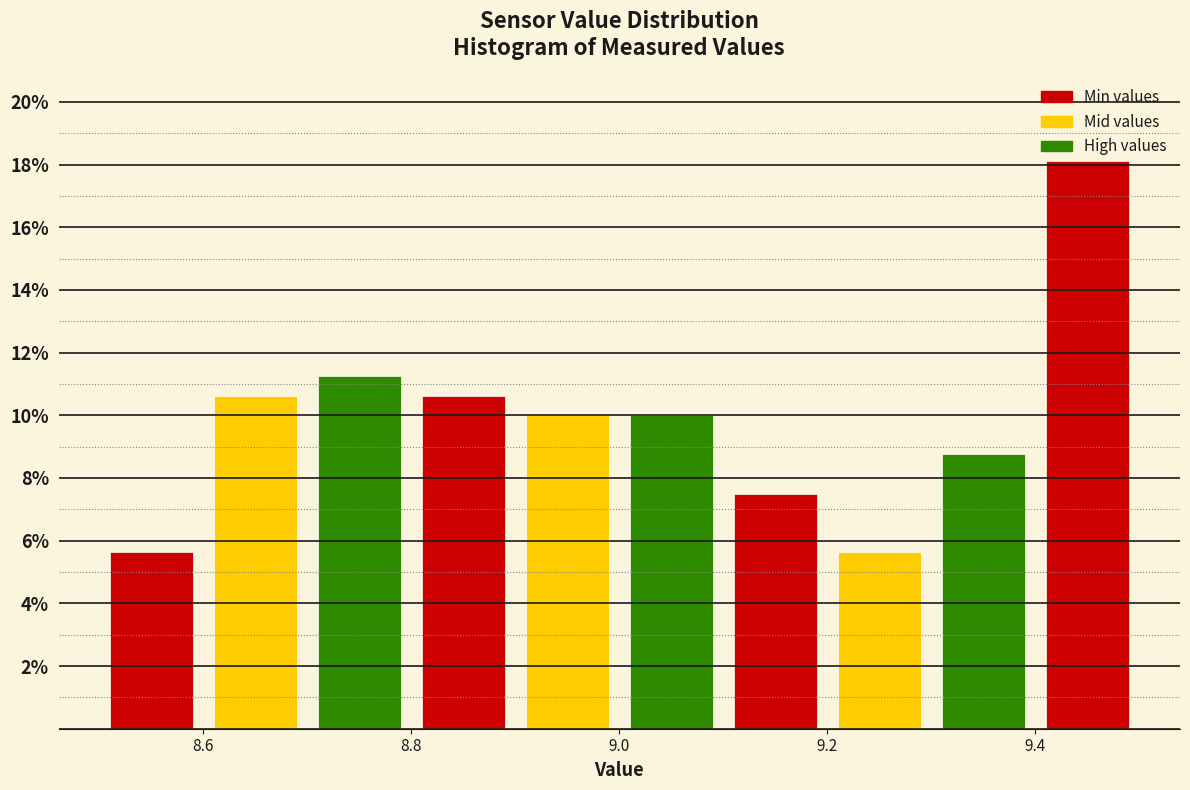

Over which range of the x-axis is the bar tallest?

9.4 to 9.5